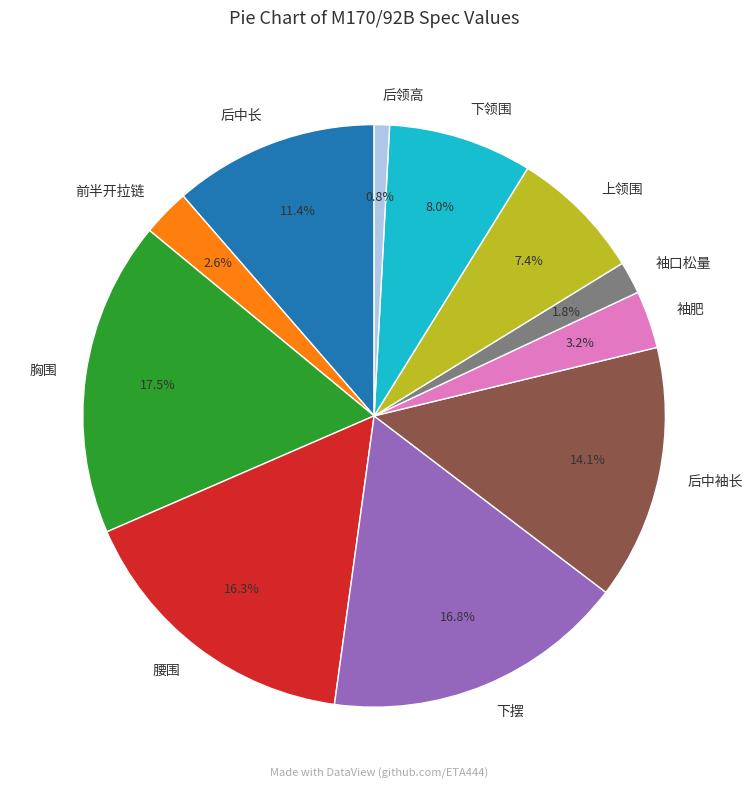

Which slice is the smallest?

后领高